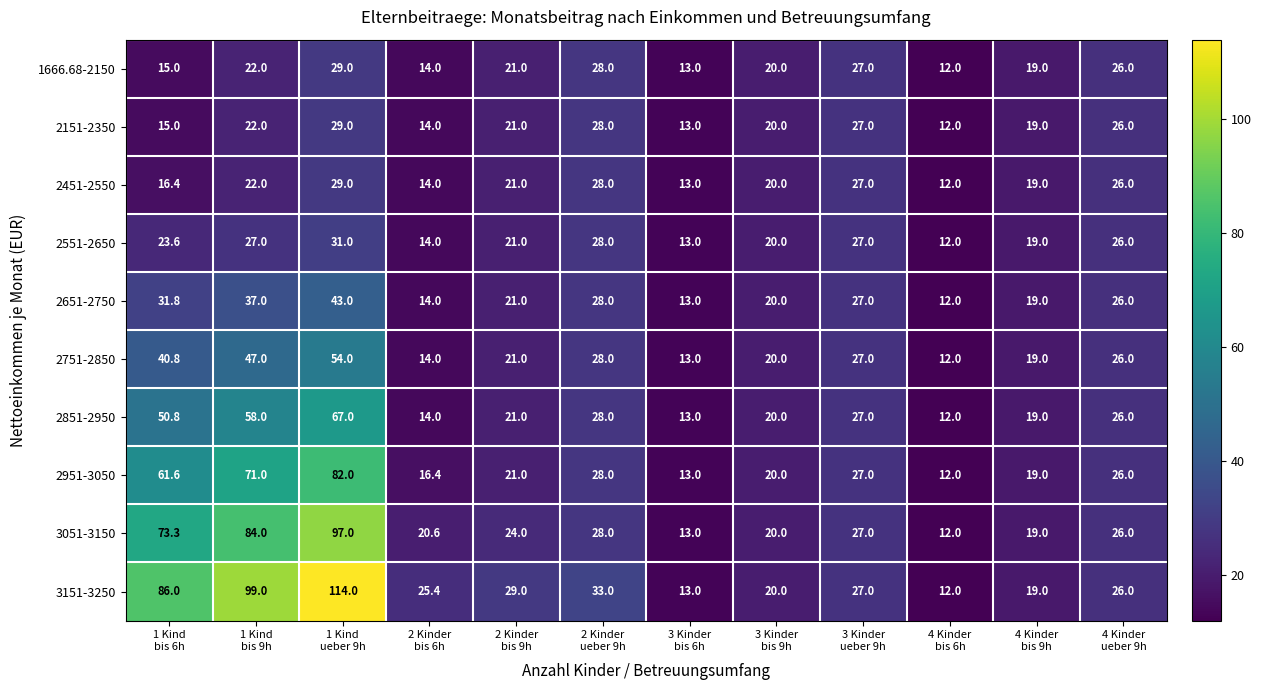

Which category has the highest value across all series?

1 Kind
ueber 9h